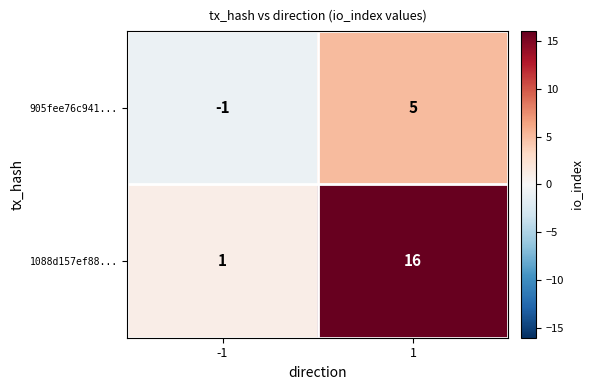

The 1088d157ef88... series shows 1 at -1. True or false?

True